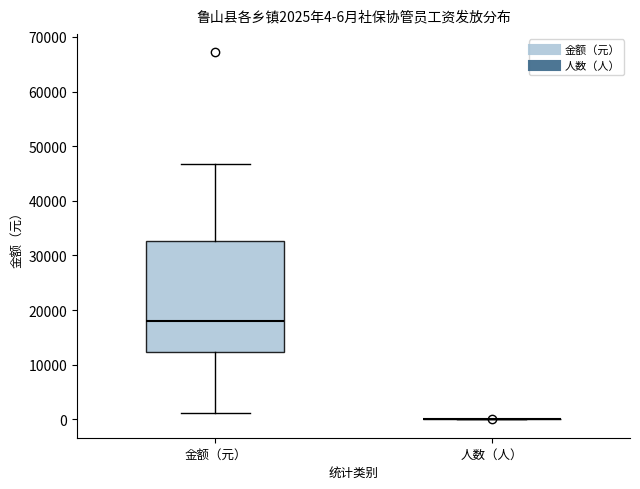

Comparing the boxes themselves (not the whiskers), which one is the tallest?

金额（元）